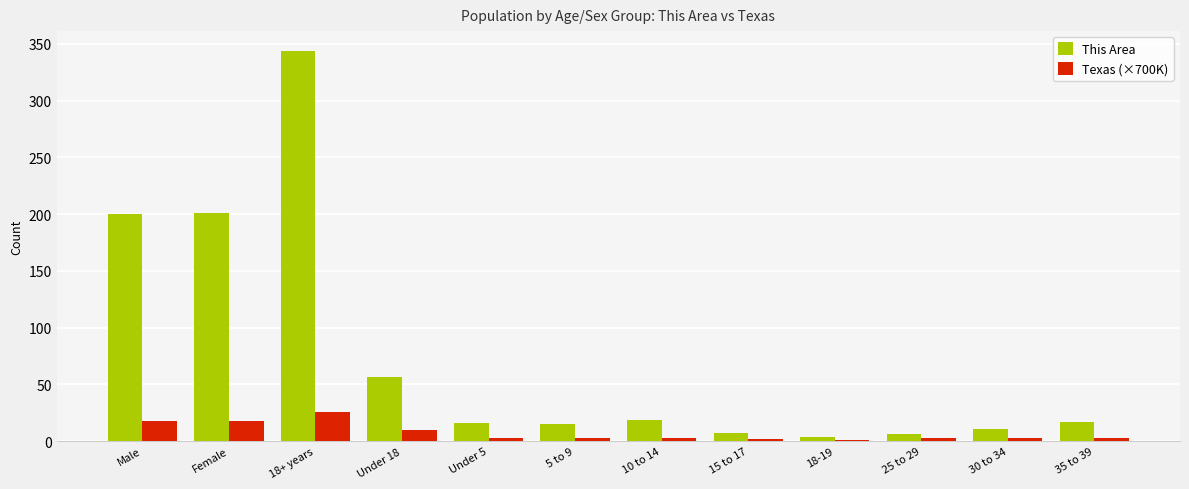

What is the sum of the This Area values at 5 to 9 and Male?

215.0